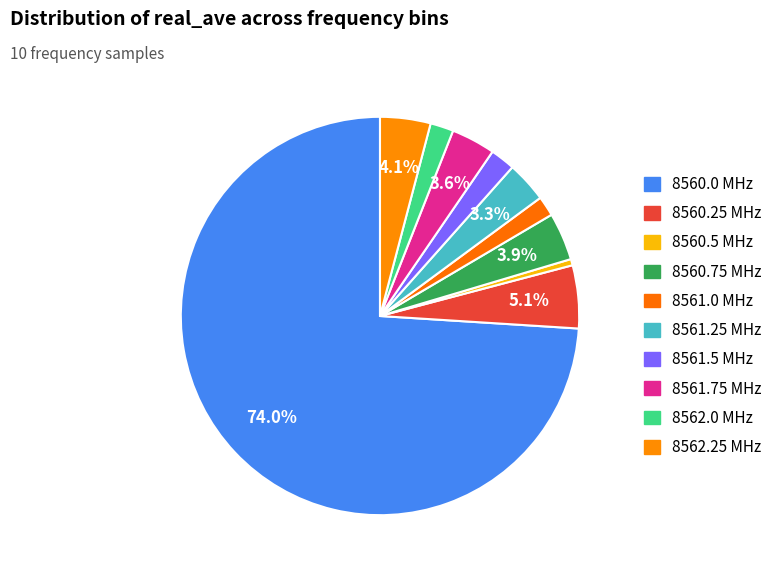

How many segments does this pie chart have?

10